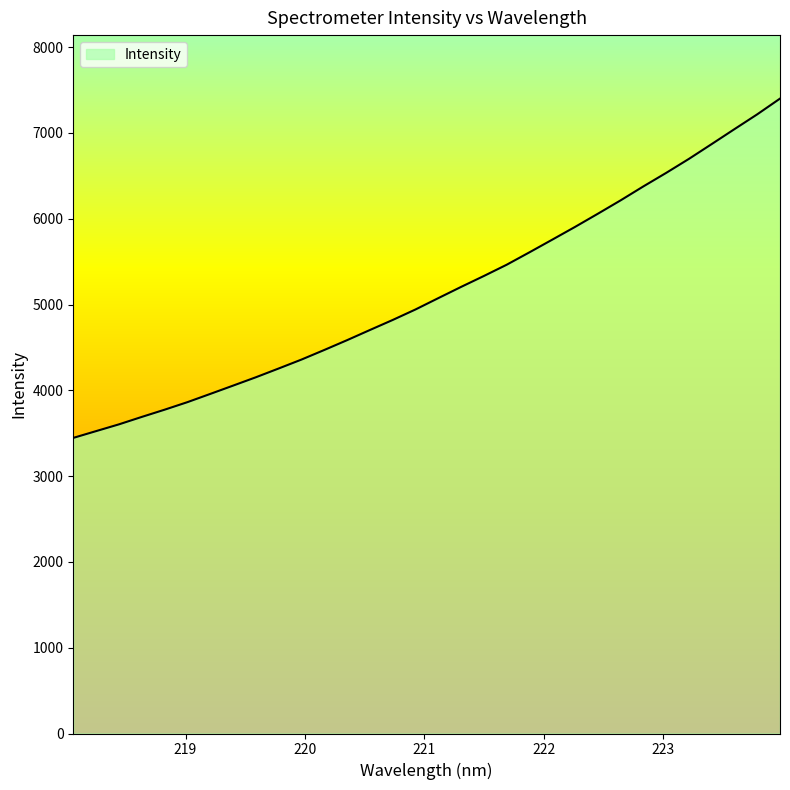

What is the minimum value shown in the chart?

3445.6